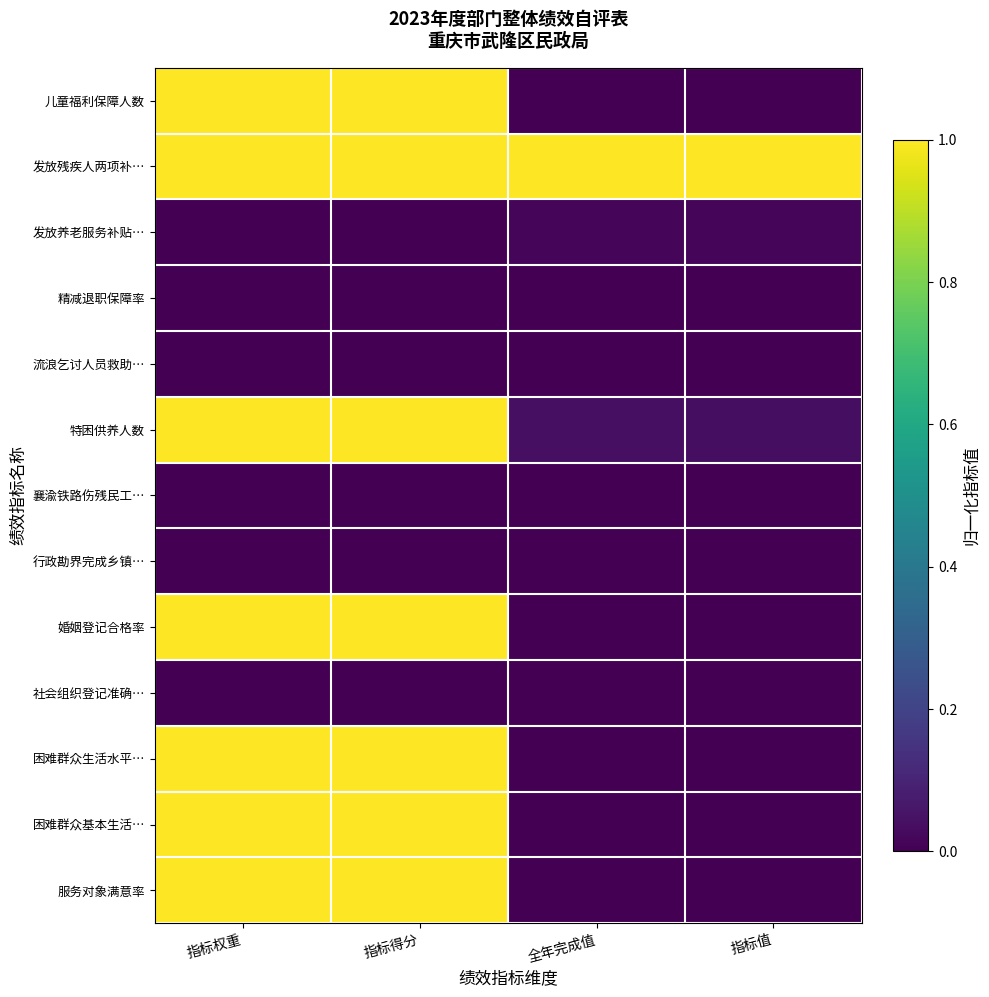

Reading right to left, extract all data points from this chart.

儿童福利保障人数: 指标值=0.0	全年完成值=0.0	指标得分=1.0	指标权重=1.0
发放残疾人两项补…: 指标值=1.0	全年完成值=1.0	指标得分=1.0	指标权重=1.0
发放养老服务补贴…: 指标值=0.0	全年完成值=0.0	指标得分=0.0	指标权重=0.0
精减退职保障率: 指标值=0.0	全年完成值=0.0	指标得分=0.0	指标权重=0.0
流浪乞讨人员救助…: 指标值=0.0	全年完成值=0.0	指标得分=0.0	指标权重=0.0
特困供养人数: 指标值=0.0	全年完成值=0.0	指标得分=1.0	指标权重=1.0
襄渝铁路伤残民工…: 指标值=0.0	全年完成值=0.0	指标得分=0.0	指标权重=0.0
行政勘界完成乡镇…: 指标值=0.0	全年完成值=0.0	指标得分=0.0	指标权重=0.0
婚姻登记合格率: 指标值=0.0	全年完成值=0.0	指标得分=1.0	指标权重=1.0
社会组织登记准确…: 指标值=0.0	全年完成值=0.0	指标得分=0.0	指标权重=0.0
困难群众生活水平…: 指标值=0.0	全年完成值=0.0	指标得分=1.0	指标权重=1.0
困难群众基本生活…: 指标值=0.0	全年完成值=0.0	指标得分=1.0	指标权重=1.0
服务对象满意率: 指标值=0.0	全年完成值=0.0	指标得分=1.0	指标权重=1.0